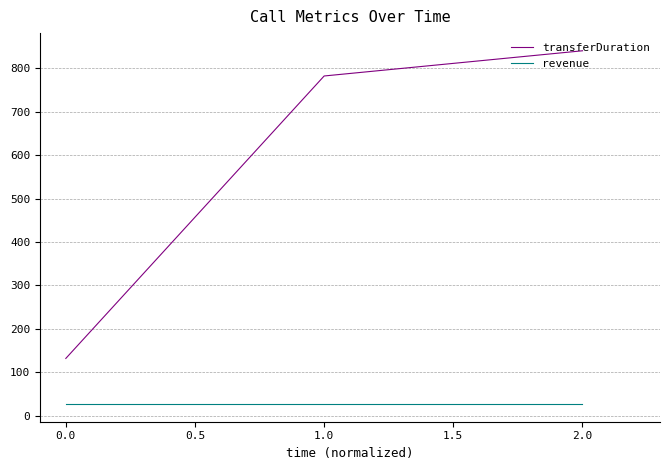

What is the spread (max minus min) of values at 2.0?

813